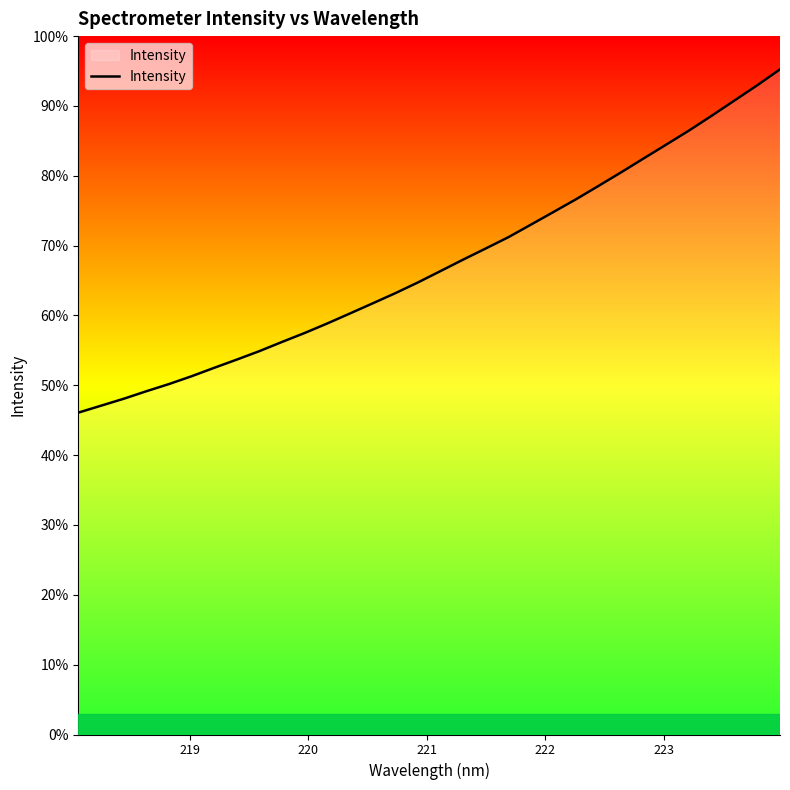

Is this an area chart (filled region under the line)?

Yes